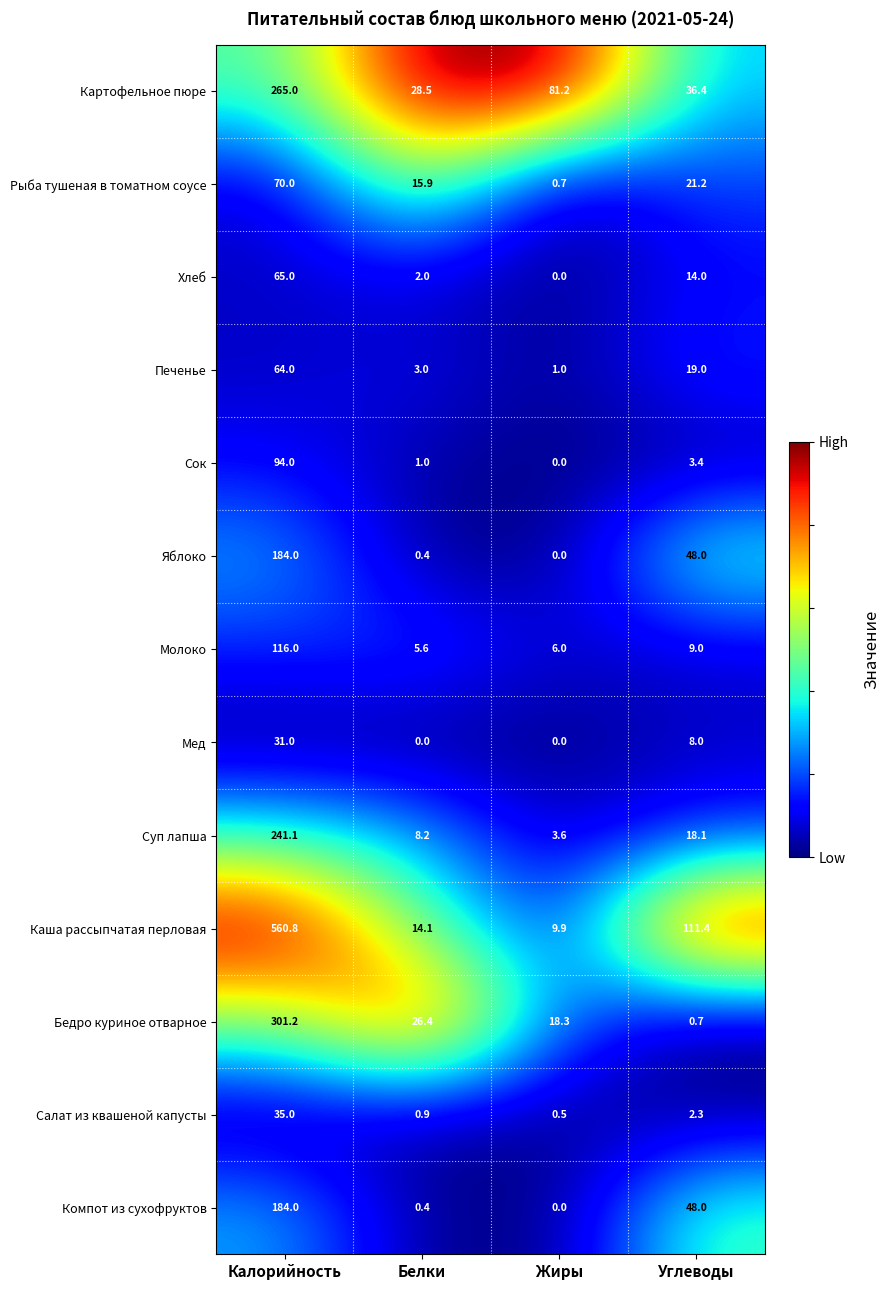

Is it true that Мед equals -12.0 at Белки?

False